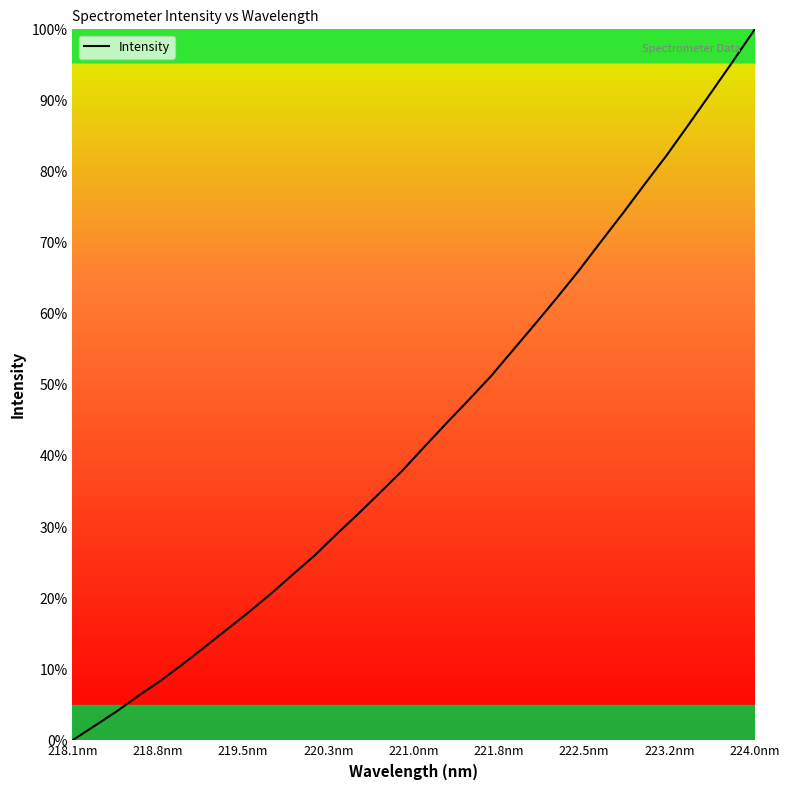

What is the greatest value displayed?

100.0